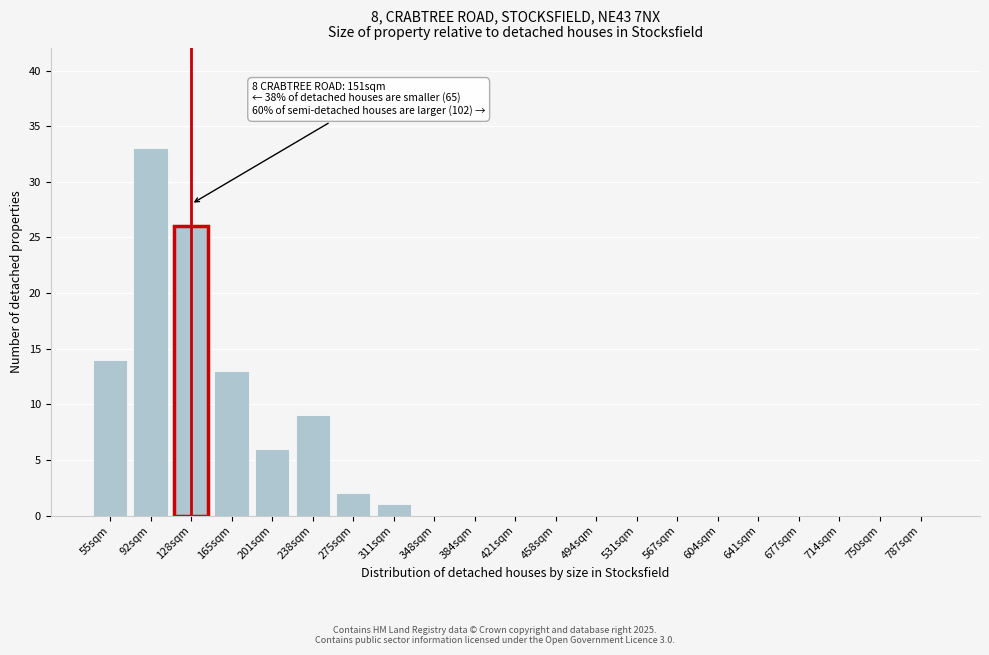

Reading right to left, what are all the values shown in this chart?

787sqm=0	750sqm=0	714sqm=0	677sqm=0	641sqm=0	604sqm=0	567sqm=0	531sqm=0	494sqm=0	458sqm=0	421sqm=0	384sqm=0	348sqm=0	311sqm=1	275sqm=2	238sqm=9	201sqm=6	165sqm=13	128sqm=26	92sqm=33	55sqm=14